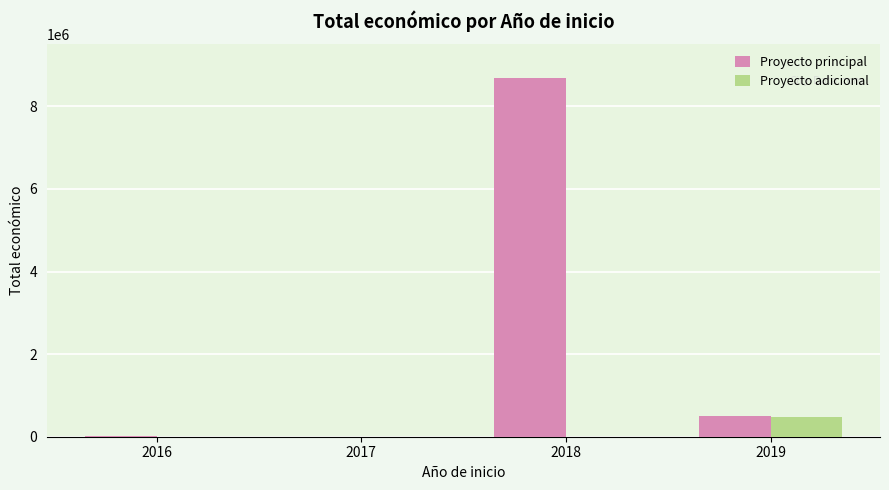

What is the difference between the Proyecto adicional values at 2017 and 2016?

5000